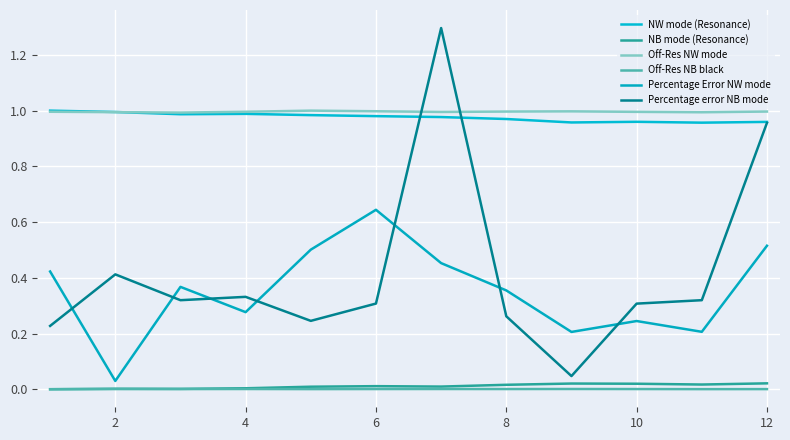

Reading left to right, list all the values displayed in this chart.

NW mode (Resonance): 1.0	1.0	1.0	1.0	1.0	1.0	1.0	1.0	1.0	1.0	1.0	1.0
NB mode (Resonance): 0.0	0.0	0.0	0.0	0.0	0.0	0.0	0.0	0.0	0.0	0.0	0.0
Off-Res NW mode: 1.0	1.0	1.0	1.0	1.0	1.0	1.0	1.0	1.0	1.0	1.0	1.0
Off-Res NB black: 0.0	0.0	0.0	0.0	0.0	0.0	0.0	0.0	0.0	0.0	0.0	0.0
Percentage Error NW mode: 0.4	0.0	0.4	0.3	0.5	0.6	0.5	0.4	0.2	0.2	0.2	0.5
Percentage error NB mode: 0.2	0.4	0.3	0.3	0.2	0.3	1.3	0.3	0.0	0.3	0.3	1.0